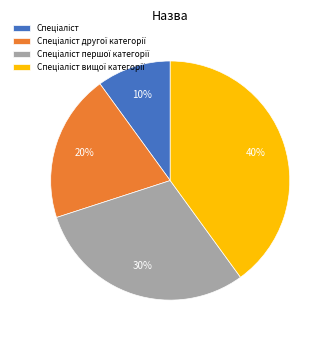

Count the number of slices in the pie.

4